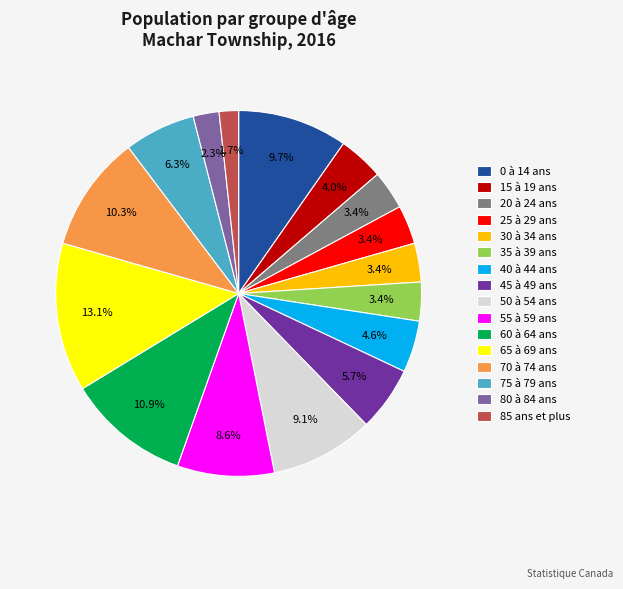

How many slices are in this pie chart?

16